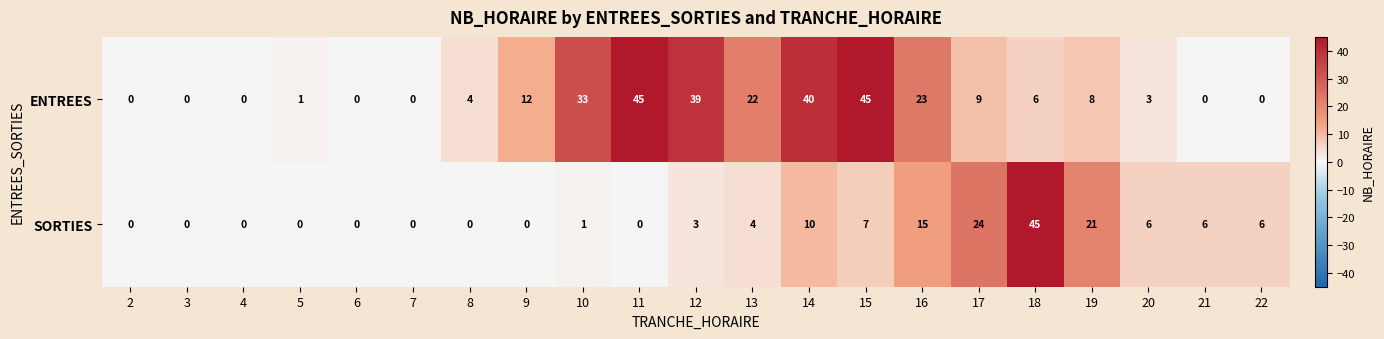

Read the ENTREES value at 17.

9